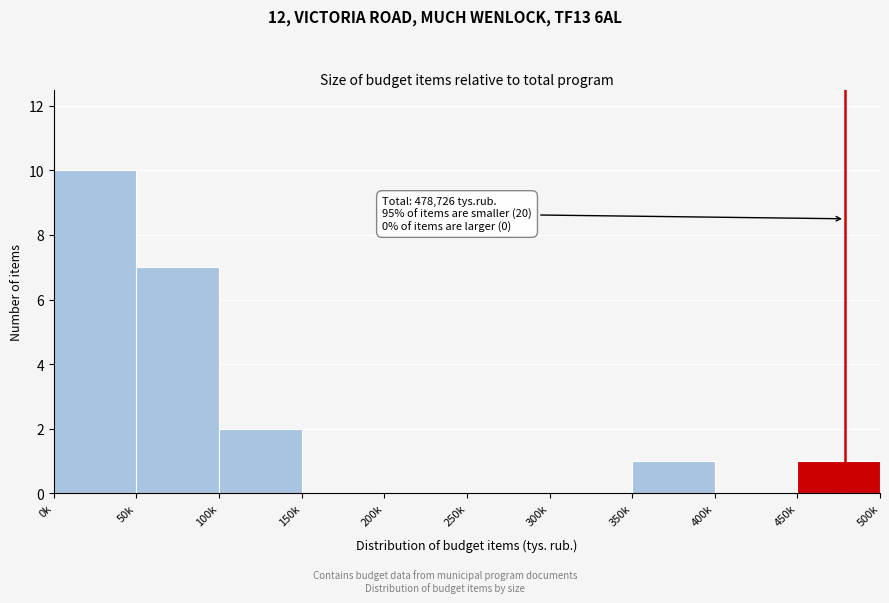

Reading right to left, what are all the values shown in this chart?

450k=1	400k=0	350k=1	300k=0	250k=0	200k=0	150k=0	100k=2	50k=7	0k=10